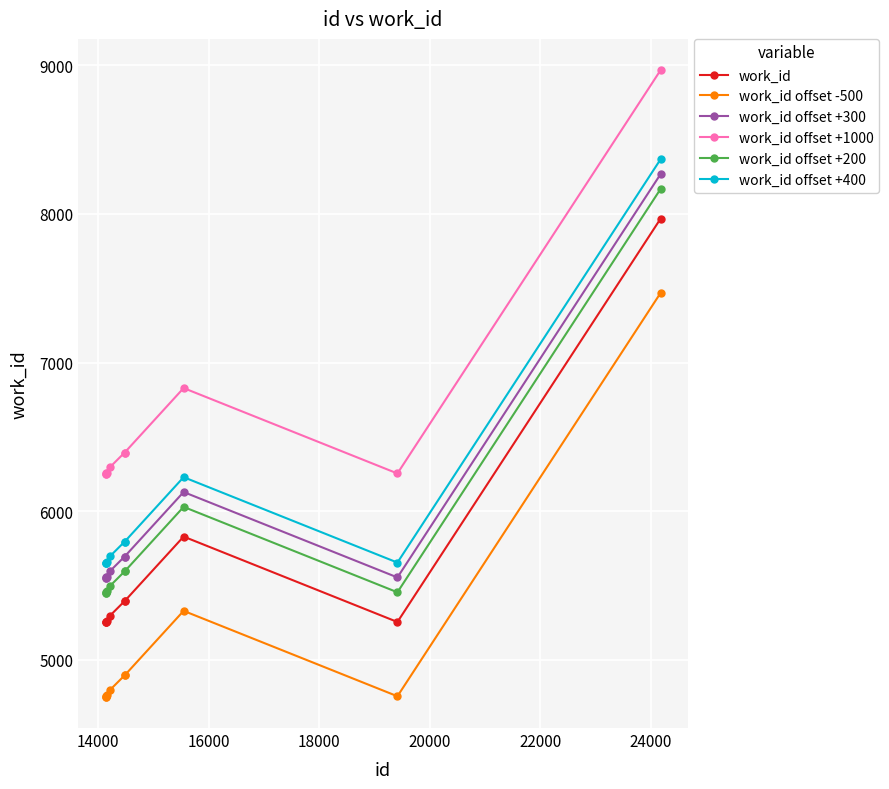

True or false: work_id has more than 0 points higher than both neighbors.

True